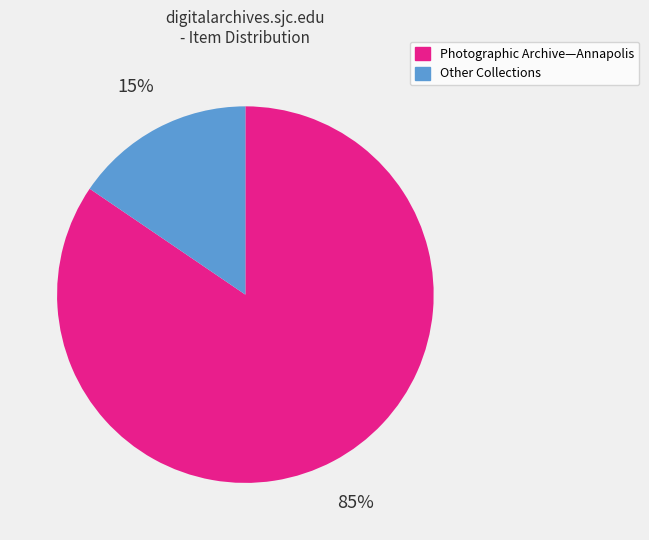

To the nearest percent, what is the average slice percentage?

50%